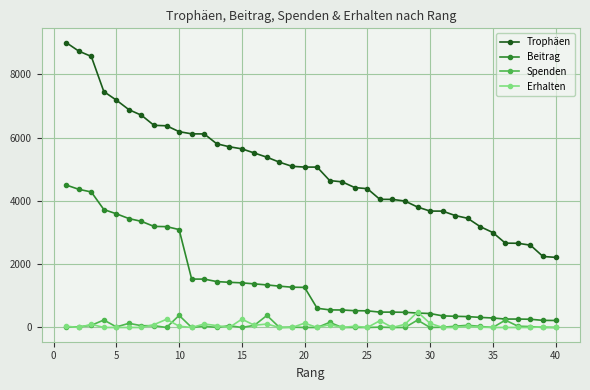

What is the greatest value displayed?

9000